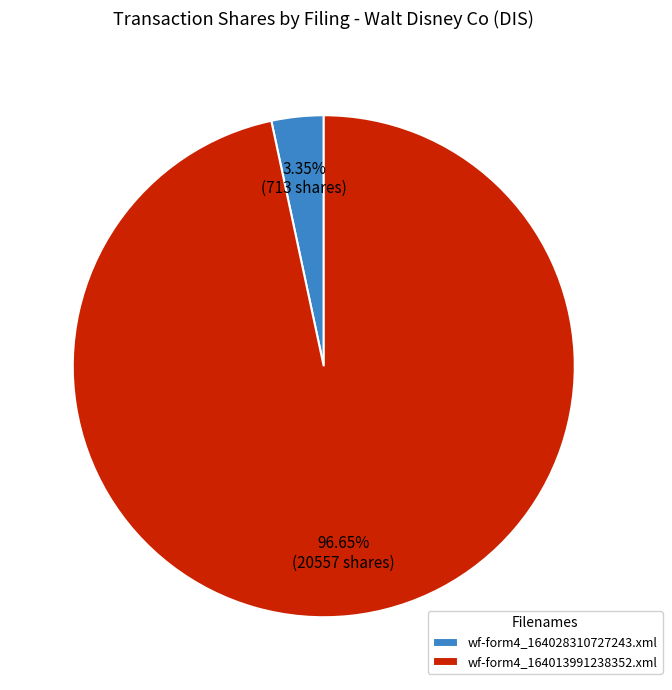

To the nearest percent, what is the difference between the wf-form4_164028310727243.xml and wf-form4_164013991238352.xml slice percentages?

93%